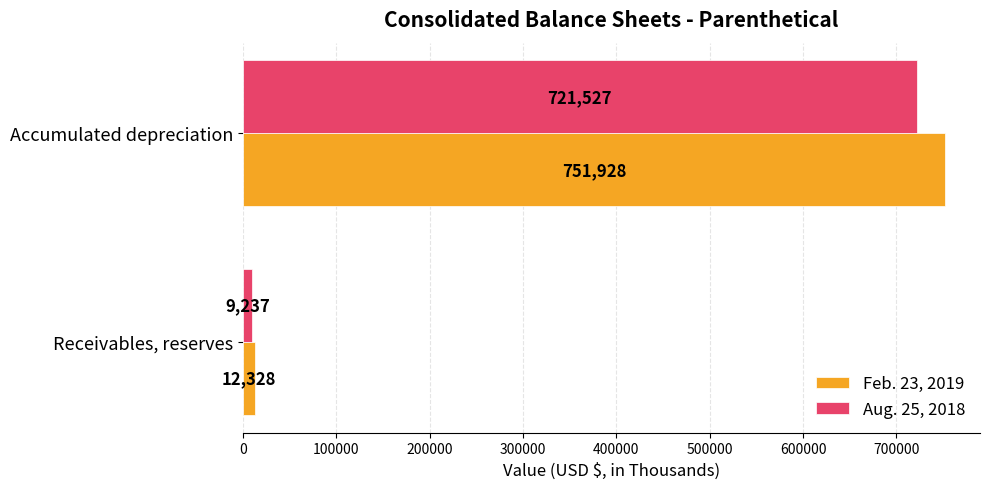

Is the value of Feb. 23, 2019 at Accumulated depreciation greater than the value of Aug. 25, 2018 at Accumulated depreciation?

Yes